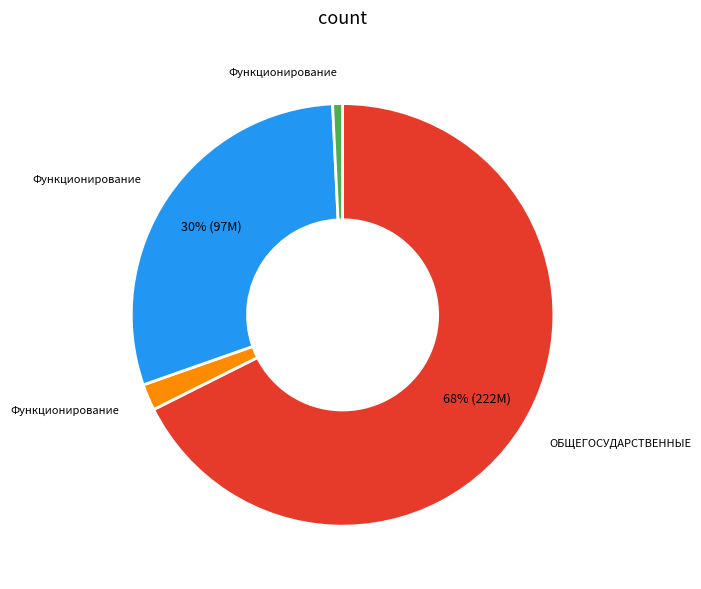

To the nearest percent, what is the average slice percentage?

25%